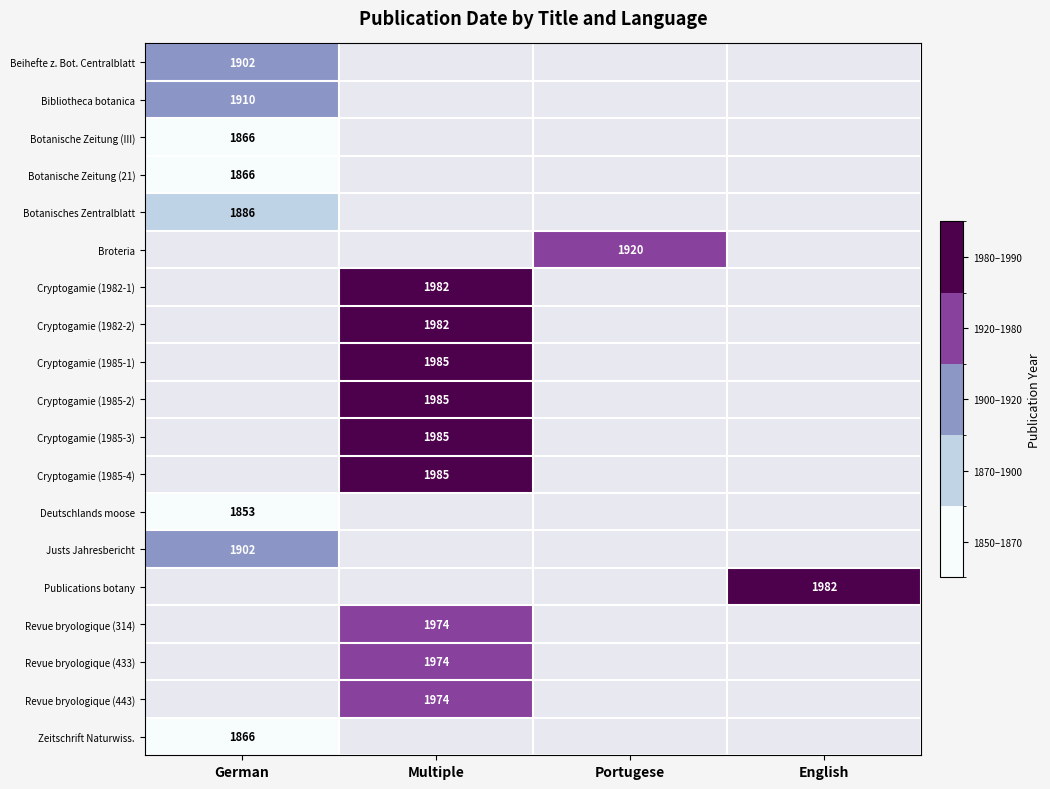

What value does the Revue bryologique (314) series have at Multiple?

1974.0